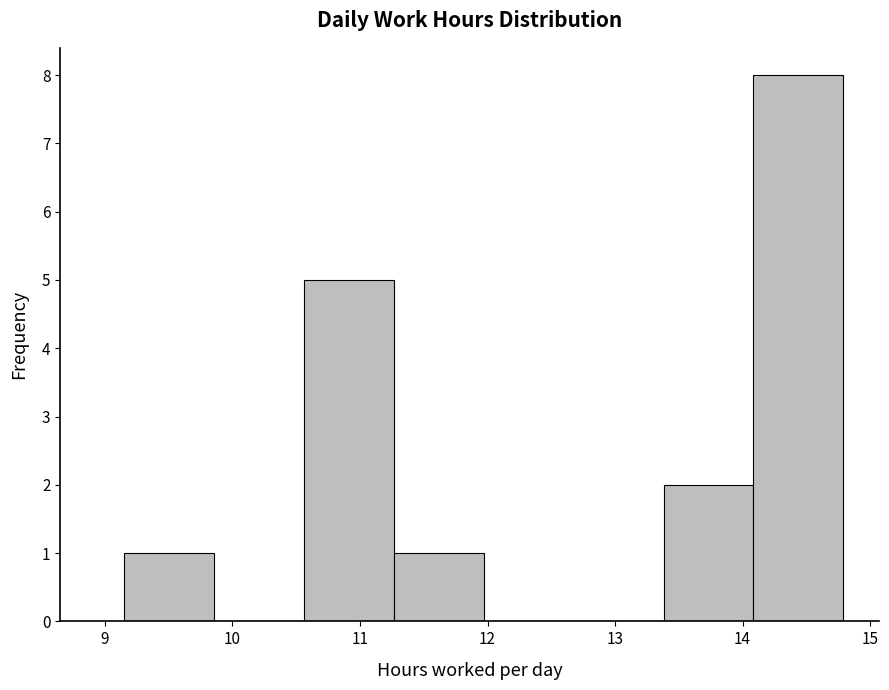

Reading left to right, transcribe this chart: for each bar, give the range it covers on the x-axis and its height. Neither the bar edges nor the heights are printed on the chart, so give them approximately, as read against the axes.

9.2 to 9.9: 1
9.9 to 10.6: 0
10.6 to 11.3: 5
11.3 to 12.0: 1
12.0 to 12.7: 0
12.7 to 13.4: 0
13.4 to 14.1: 2
14.1 to 14.8: 8